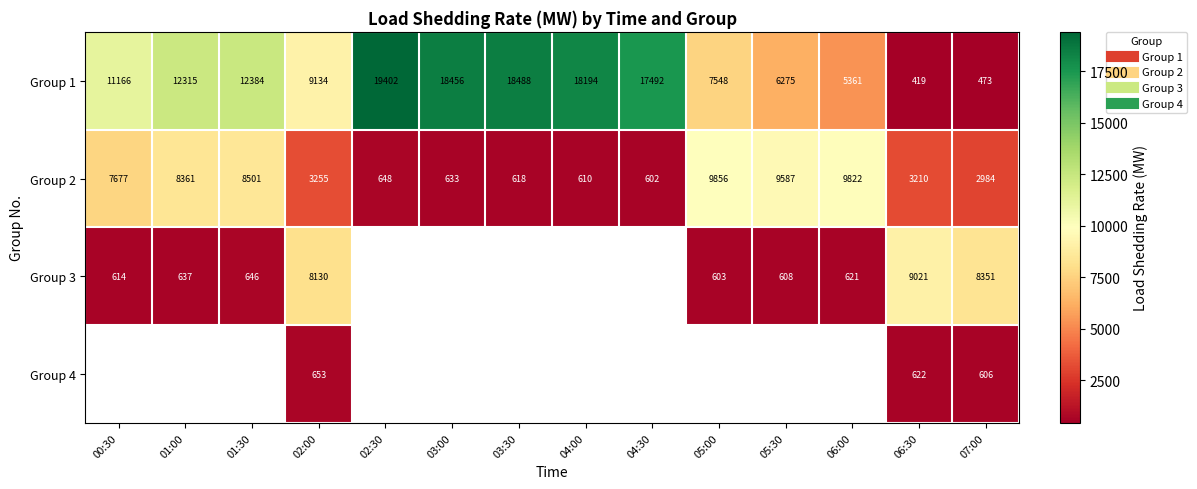

What is the difference between the Group 4 values at 02:00 and 07:00?

47.0